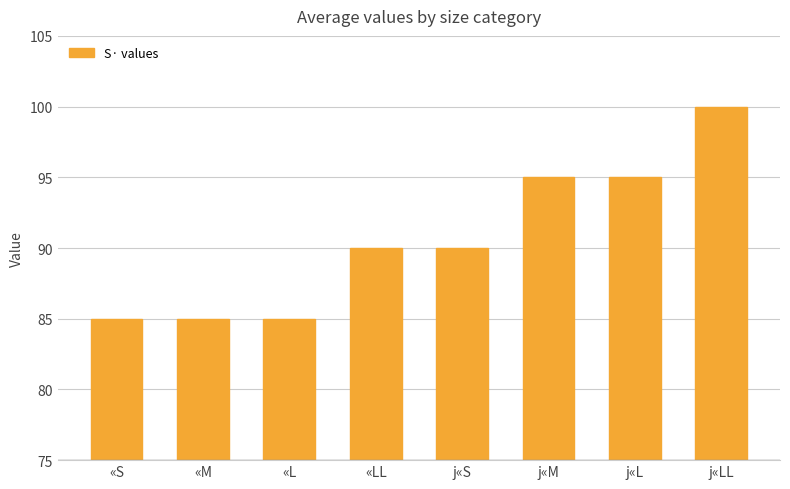

What is the change in value from «L to j«L?

+10